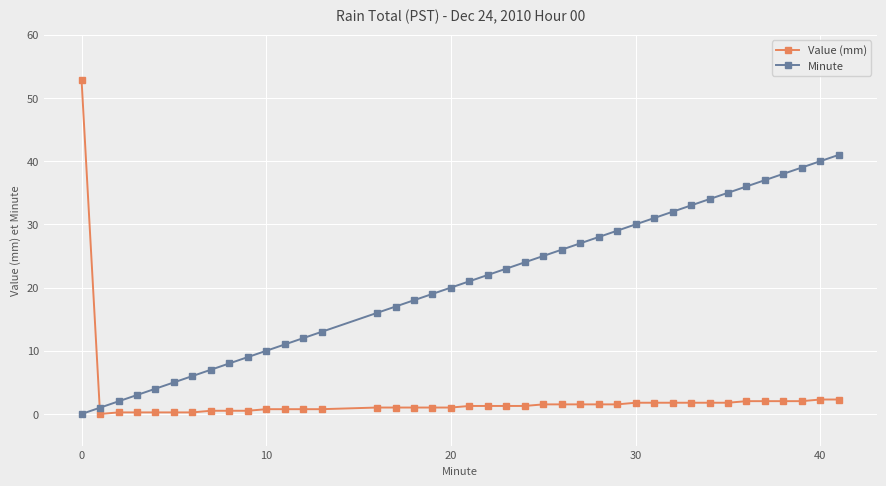

Which series has the largest total across all categories?

Minute